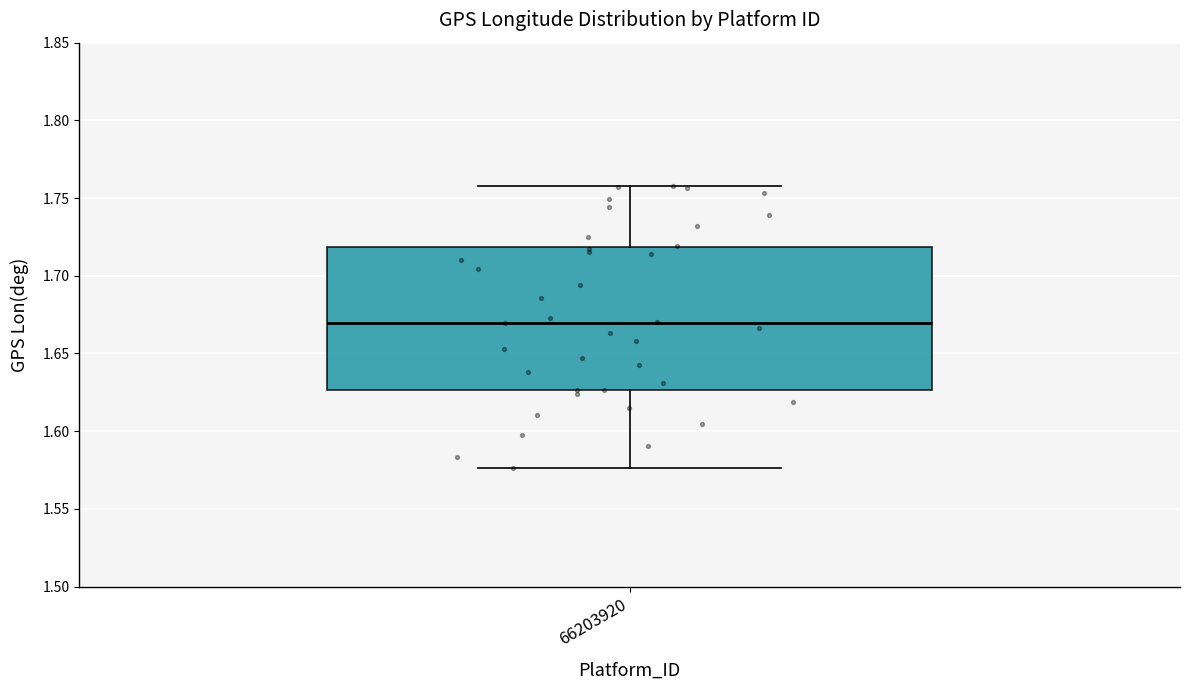

Read this box plot against the y-axis: the position of the median line, the range covered by the box, and the ends of both whiskers. The values are not printed on the chart, so give them approximately, as read against the axis.

median 1.670, box 1.625 to 1.720, whiskers 1.575 to 1.760